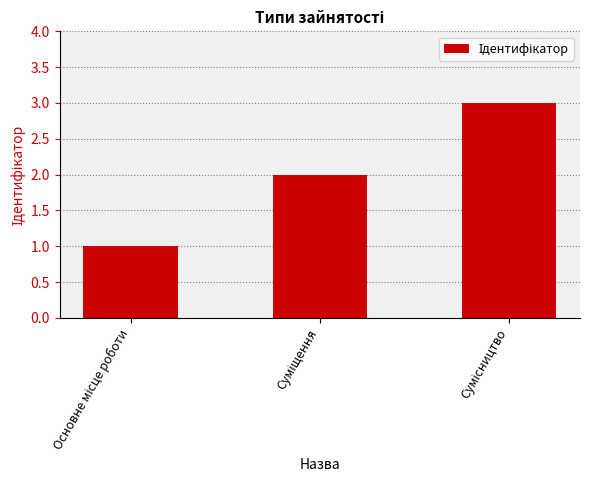

How many data points are less than 2?

1